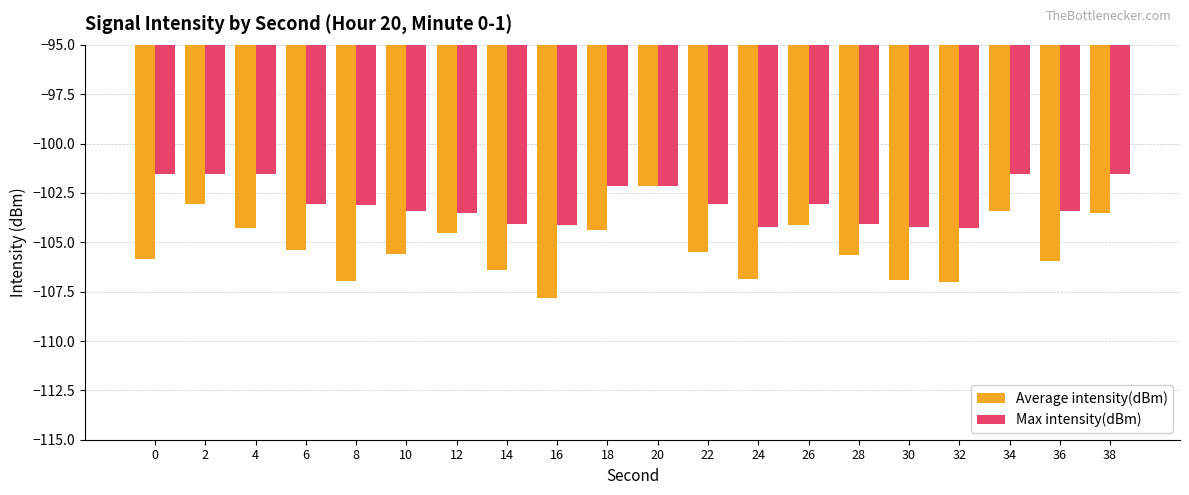

Is it true that Max intensity(dBm) equals -104.2 at 30?

True